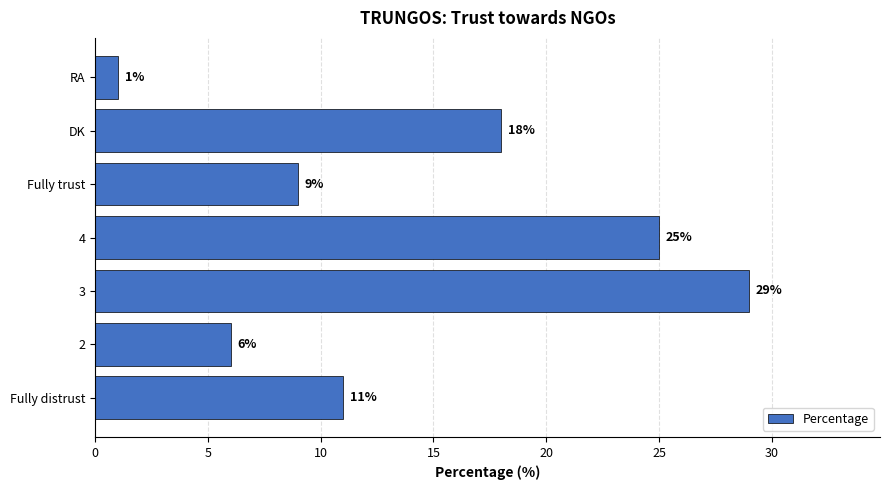

Approximately how many times larger is the value at Fully trust compared to DK?

0.5